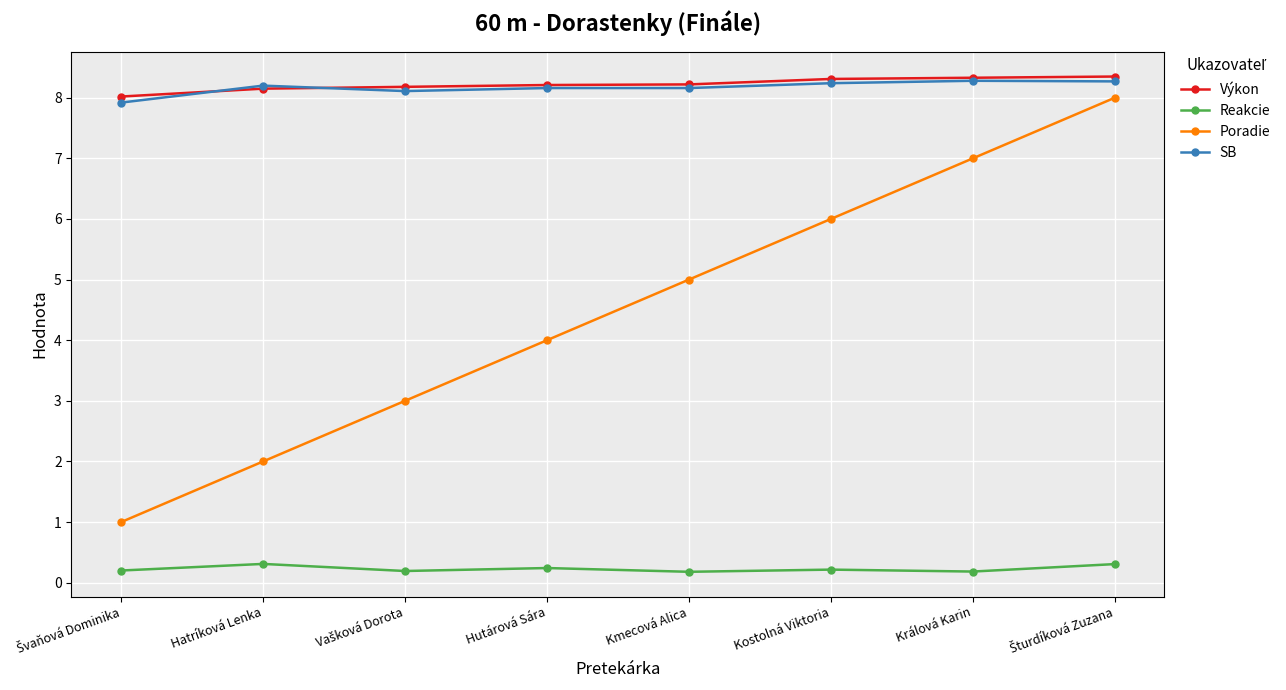

What is the label of the 7th point from the right?

Hatríková Lenka